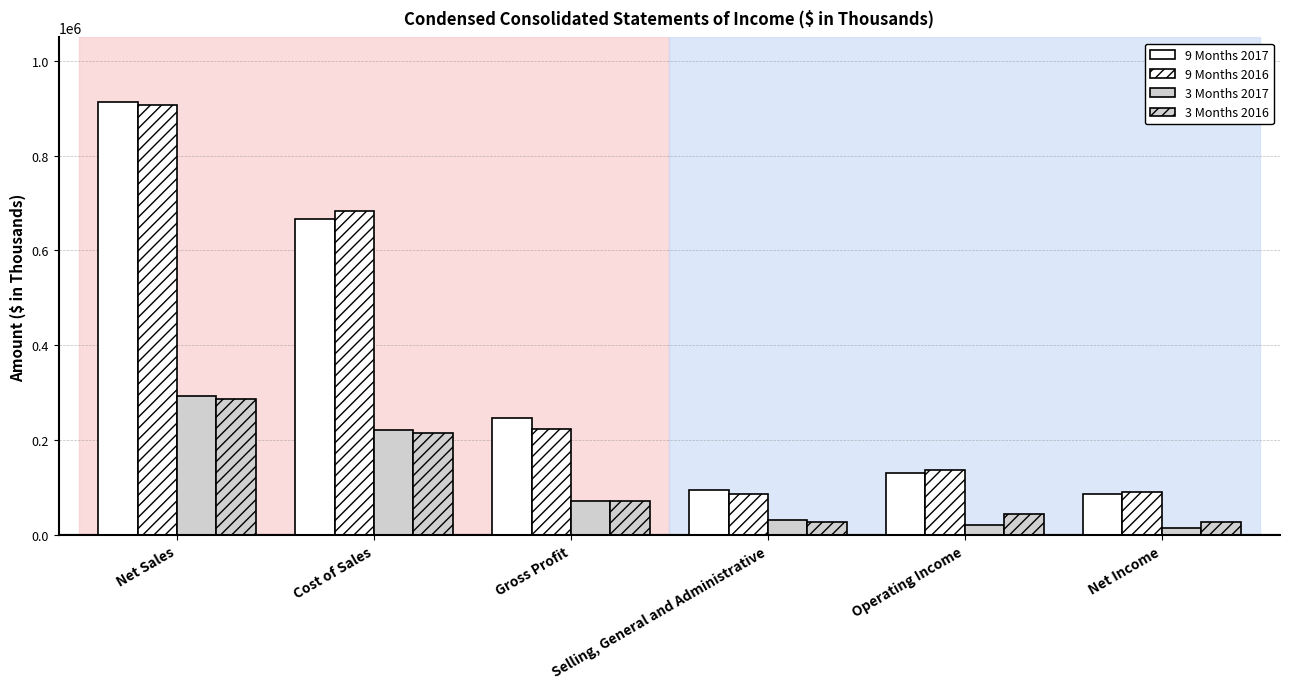

What is the label of the 5th bar from the left?

Operating Income